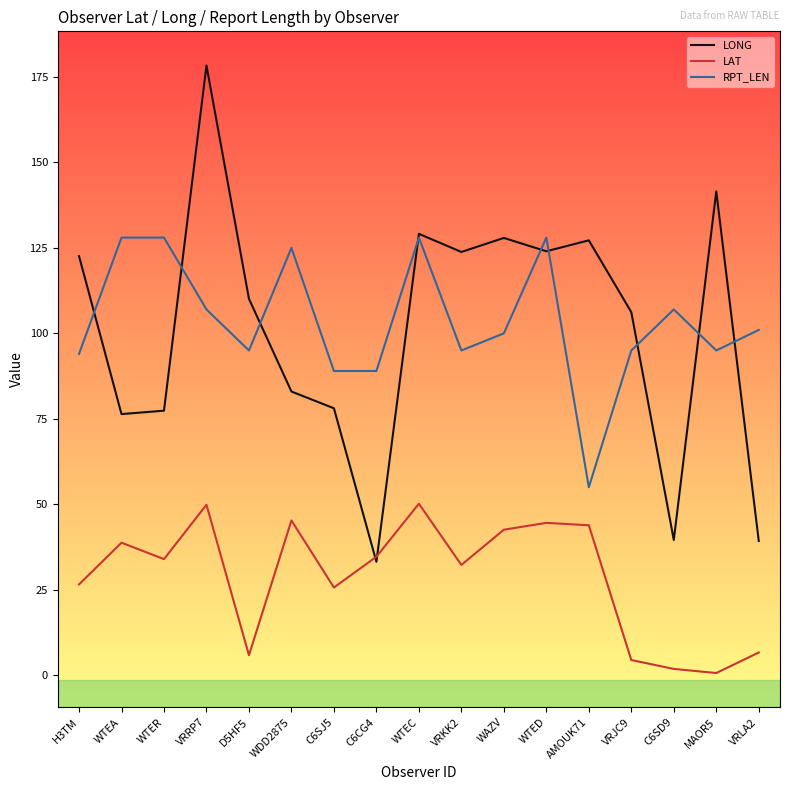

What is the average value of the LAT series?

28.7